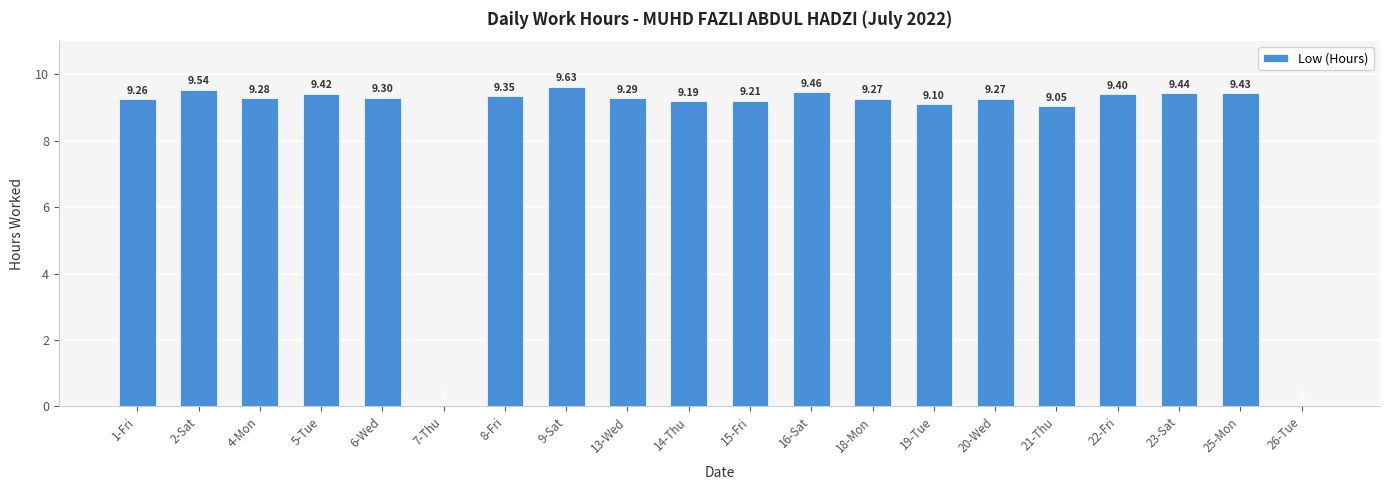

What is the sum of the values at 23-Sat and 2-Sat?

19.0